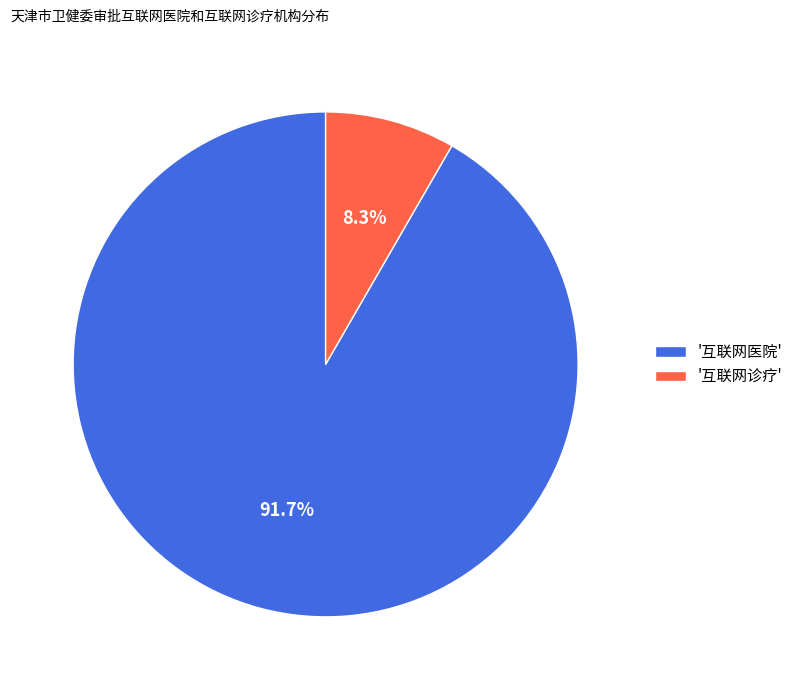

To the nearest percent, what is the average slice percentage?

50%